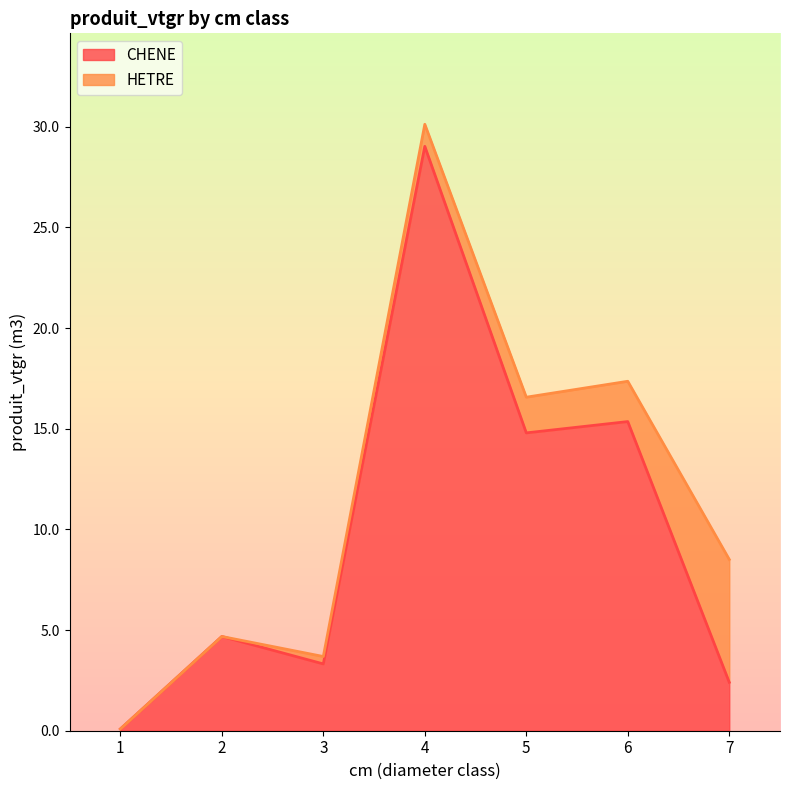

What is the smallest value displayed?

0.1